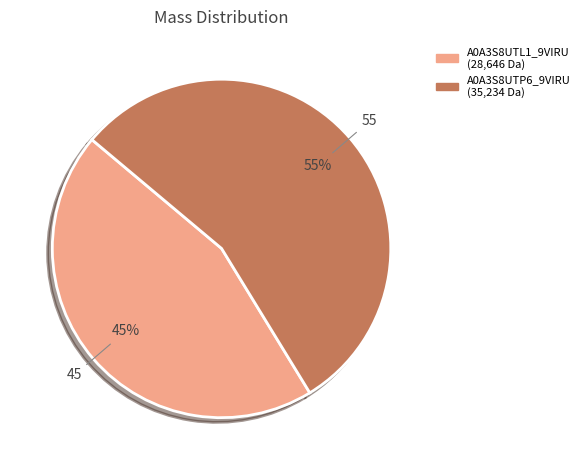

To the nearest percent, what is the average slice percentage?

50%